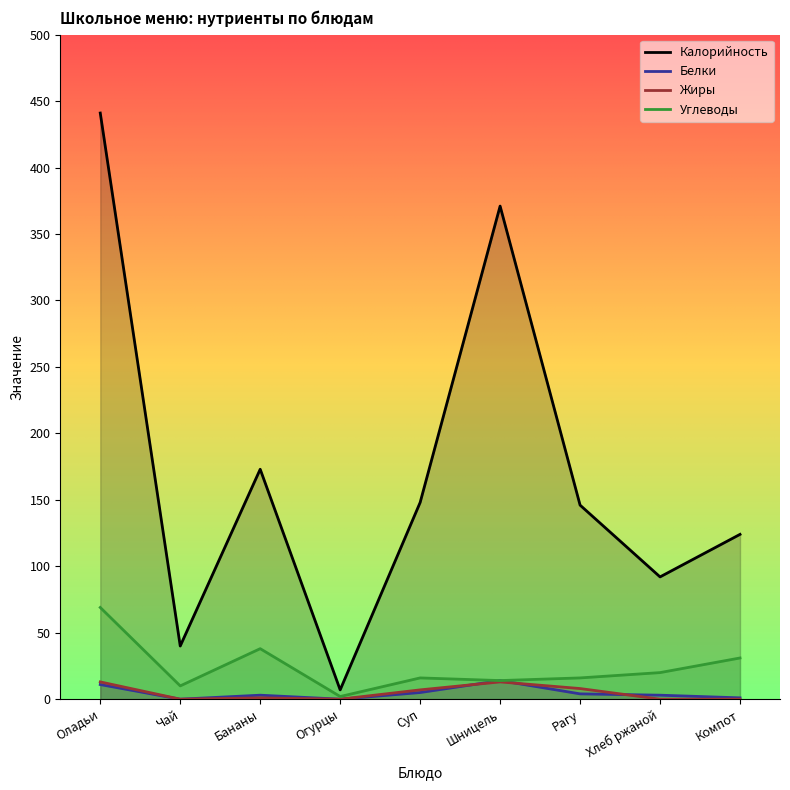

Is the value of Белки at Чай greater than the value of Жиры at Суп?

No